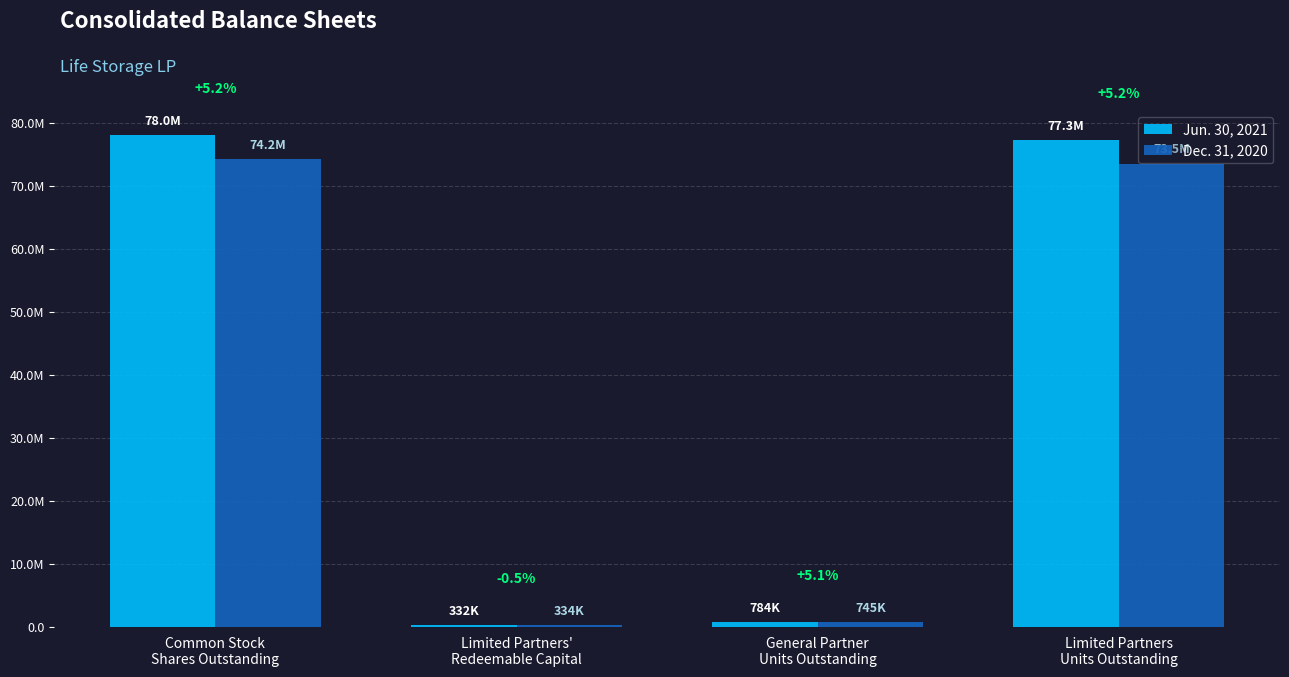

Reading right to left, extract all data points from this chart.

Jun. 30, 2021: Limited Partners
Units Outstanding=77258144	General Partner
Units Outstanding=783747	Limited Partners'
Redeemable Capital=332399	Common Stock
Shares Outstanding=78041891
Dec. 31, 2020: Limited Partners
Units Outstanding=73466459	General Partner
Units Outstanding=745461	Limited Partners'
Redeemable Capital=334149	Common Stock
Shares Outstanding=74211920